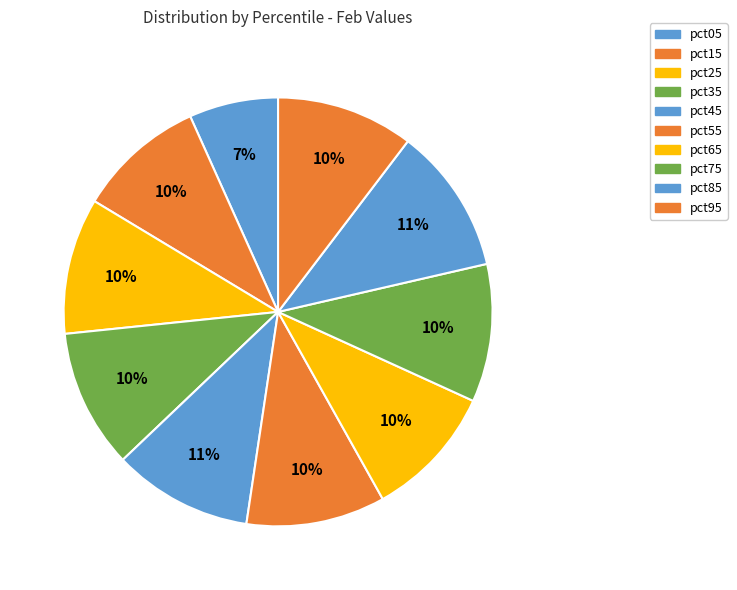

Count the number of slices in the pie.

10